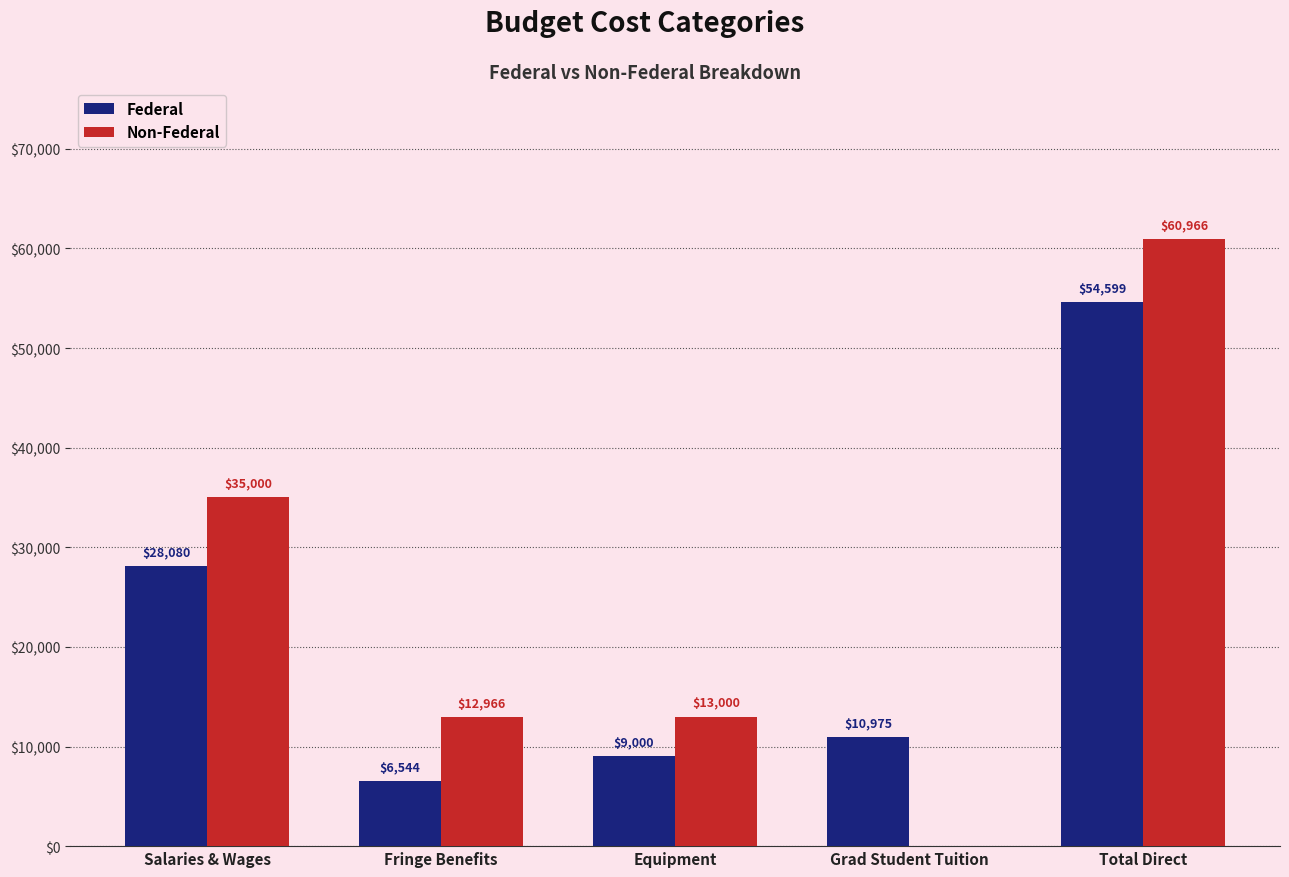

Count the number of data series in this chart.

2